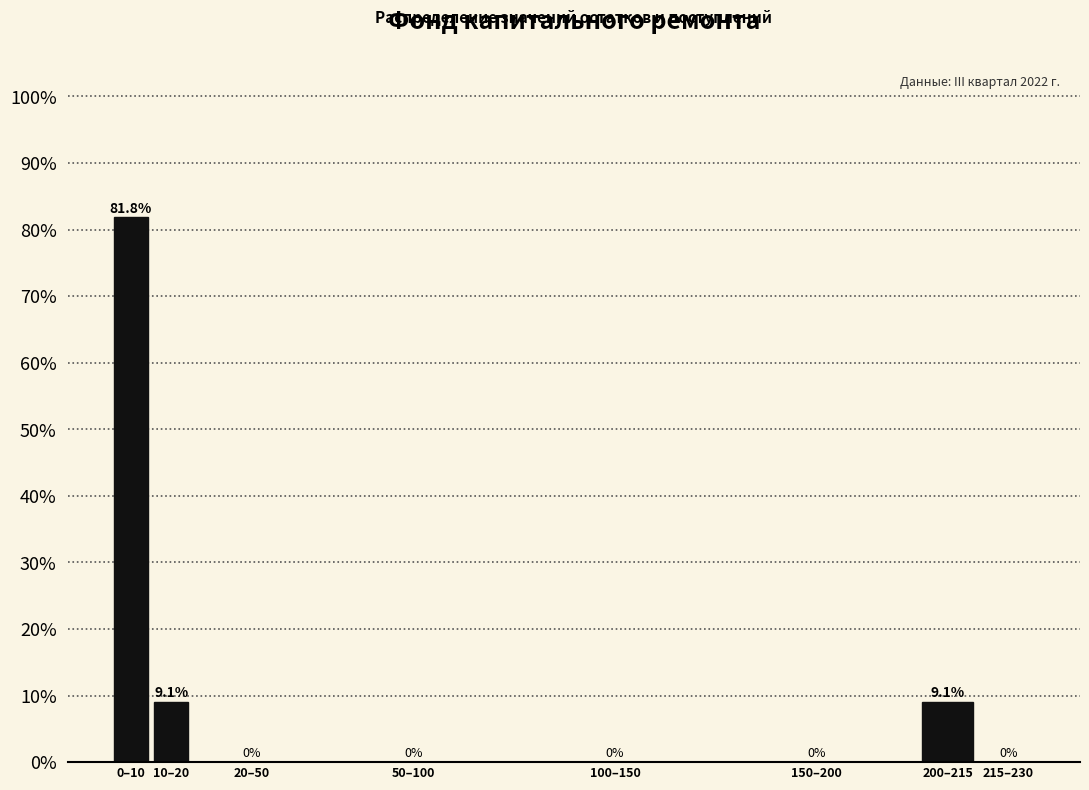

Reading left to right, list all the values displayed in this chart.

0–10=81.8	10–20=9.1	20–50=0.0	50–100=0.0	100–150=0.0	150–200=0.0	200–215=9.1	215–230=0.0